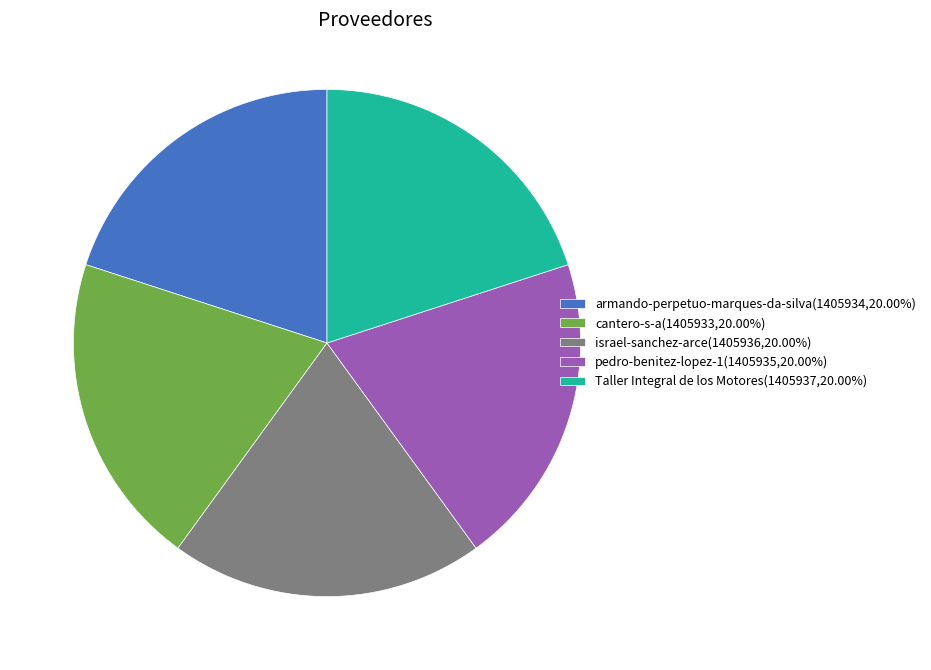

Count the number of slices in the pie.

5